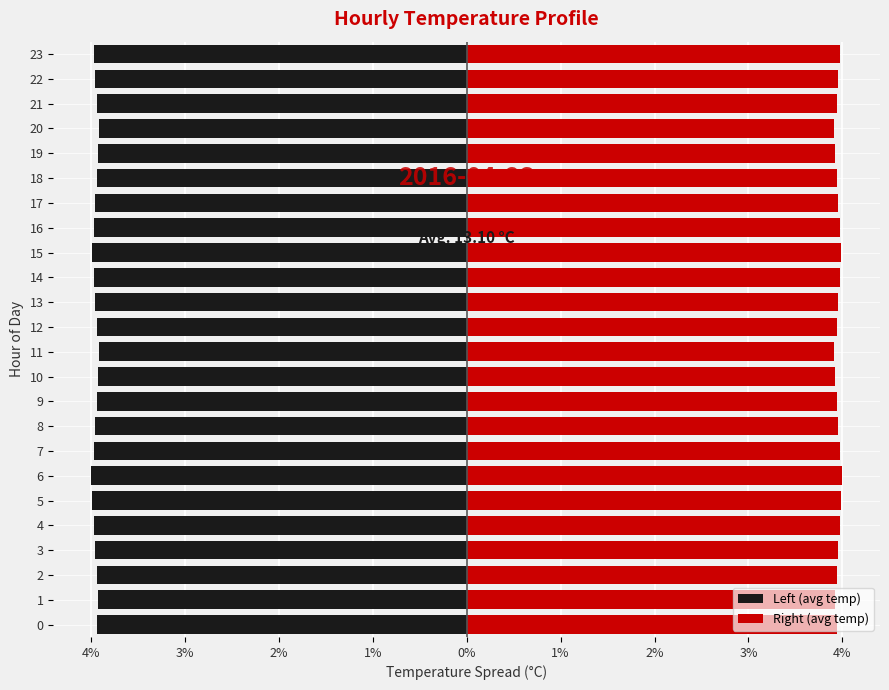

True or false: Right (avg temp) has a value of 6.2 at 20.

False